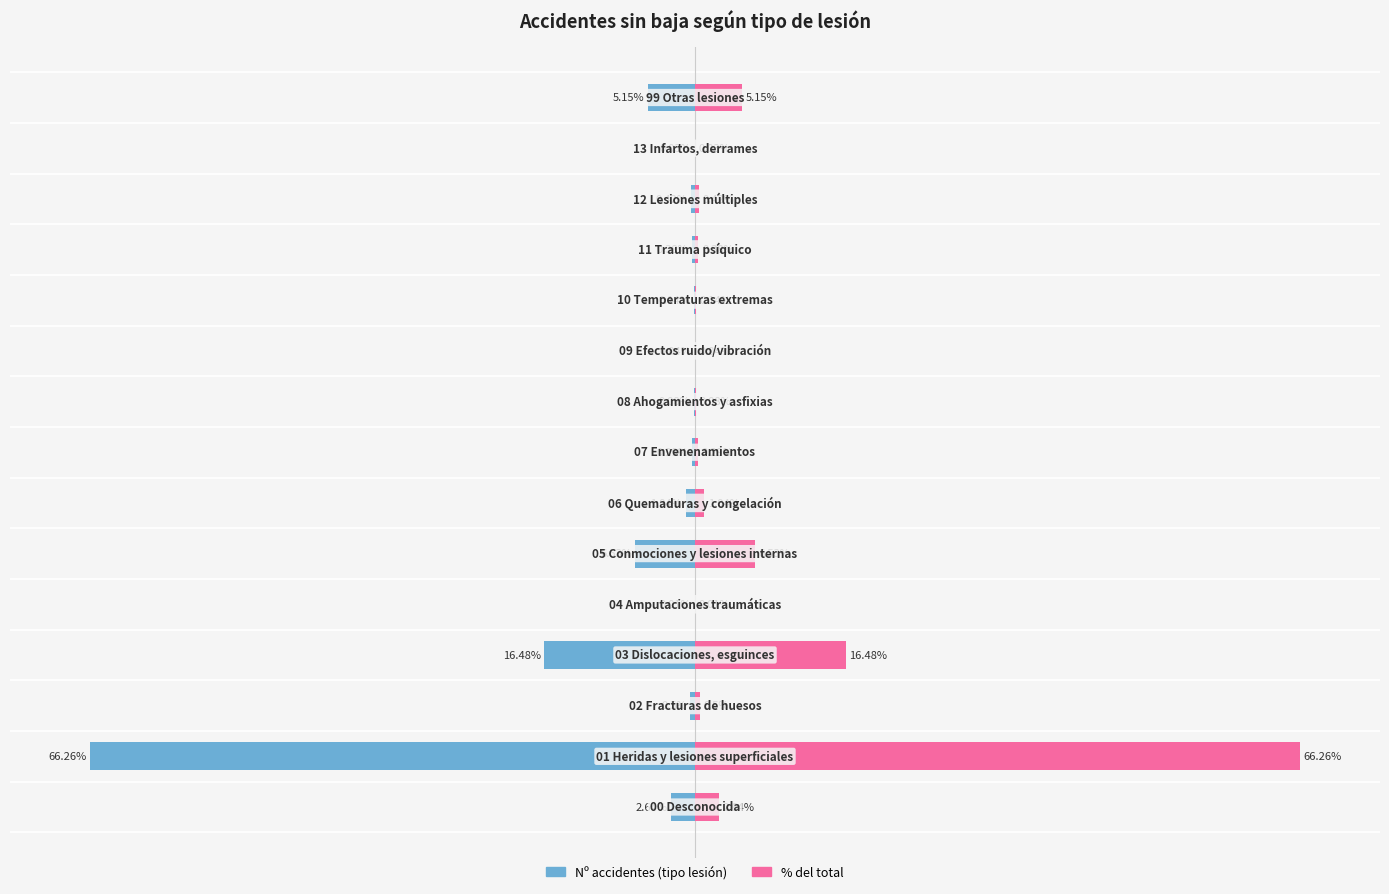

How many data points does each series have?

15